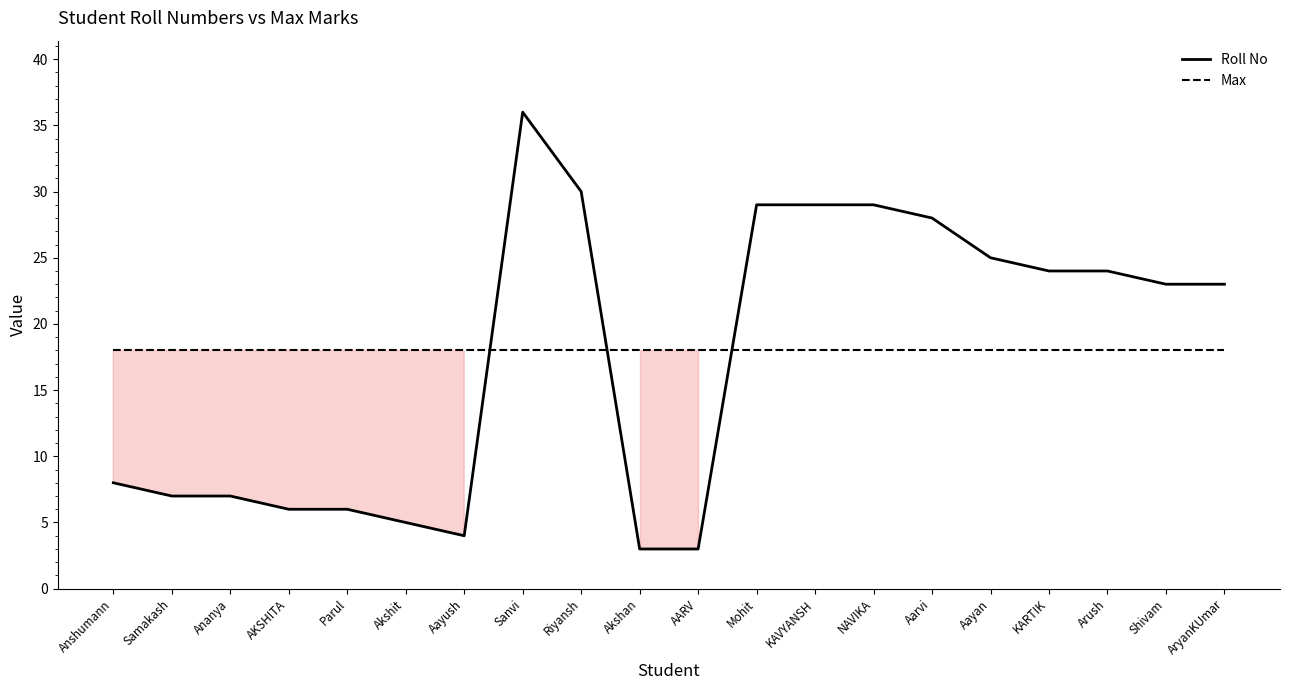

What are all the series names shown in the legend?

Roll No, Max